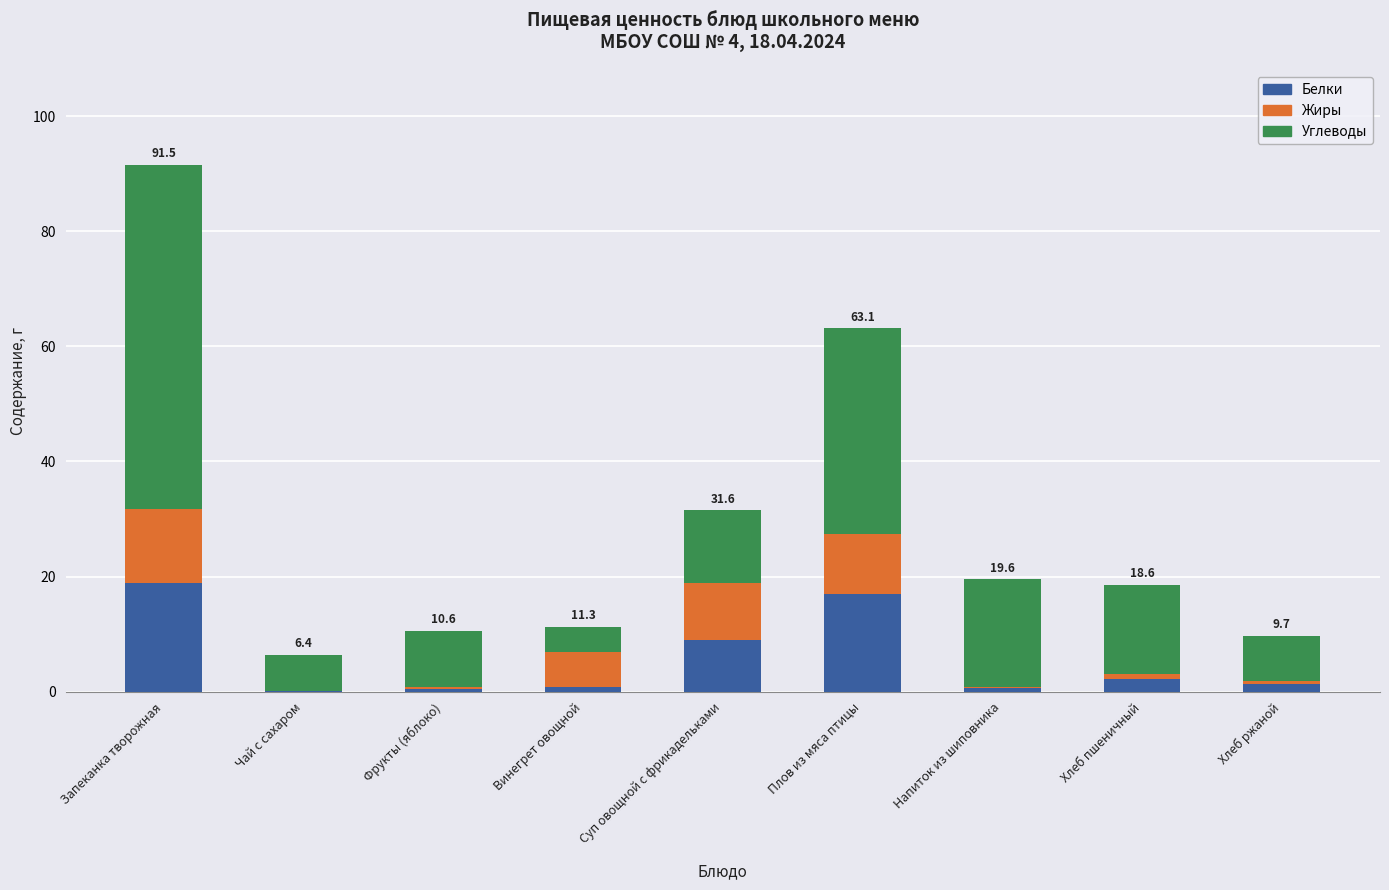

What is the maximum value for Белки?

18.9